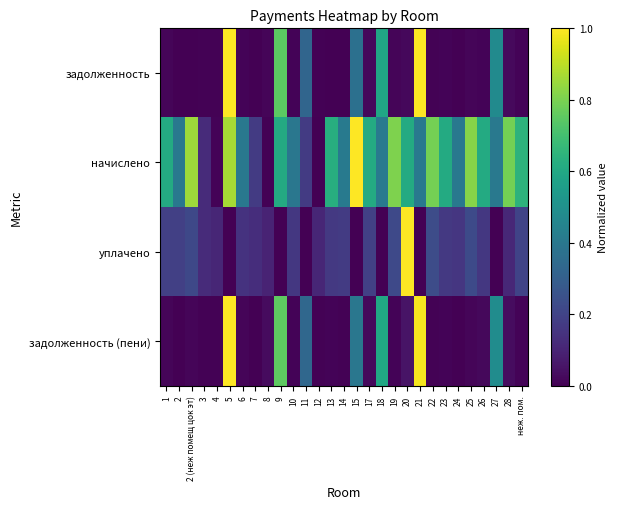

Which category has the lowest value across all series?

13